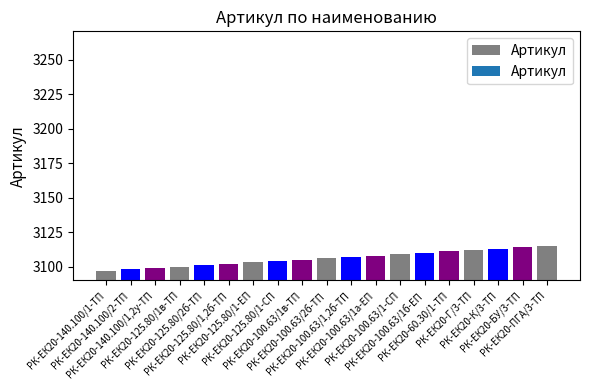

What is the value of the 12th bar from the left?

3108